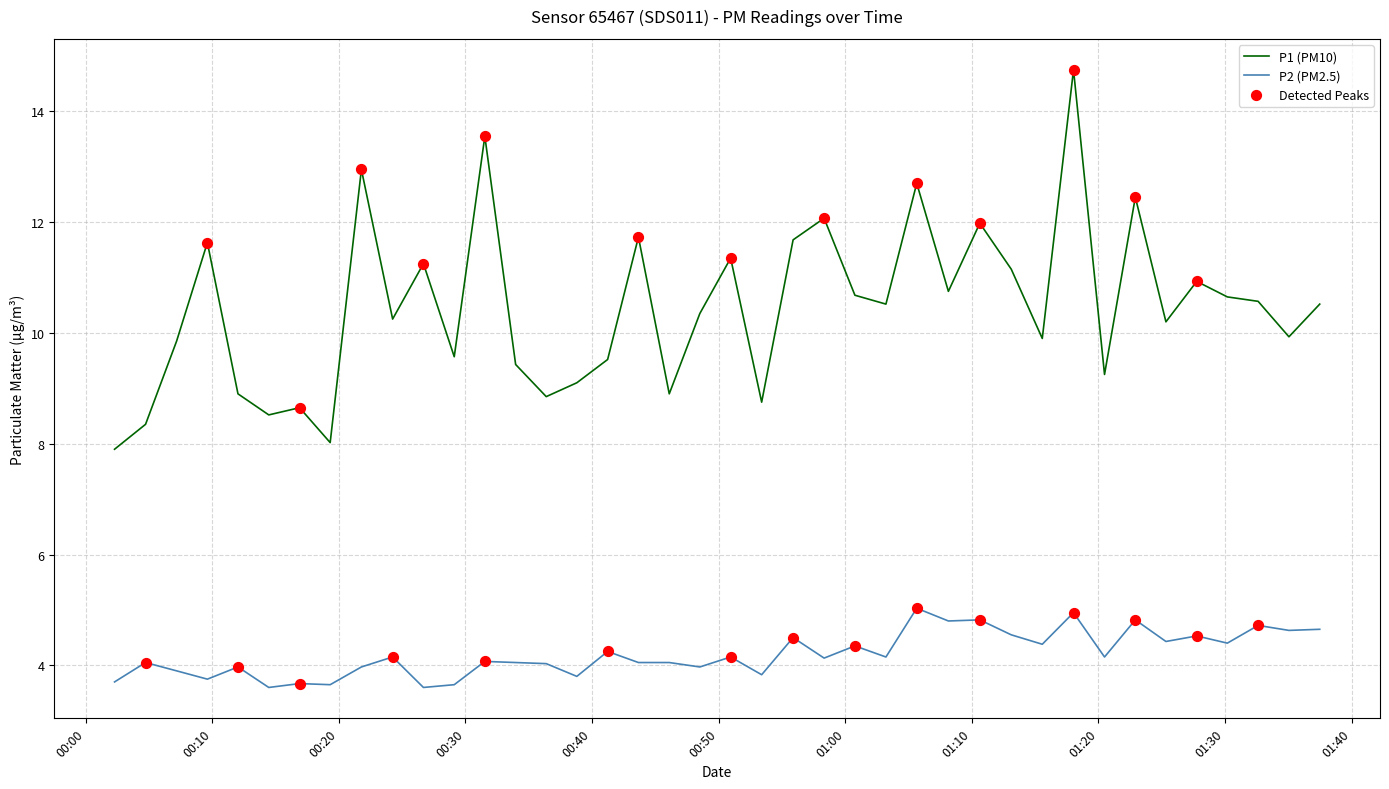

Which series has the largest total across all categories?

P1 (PM10)